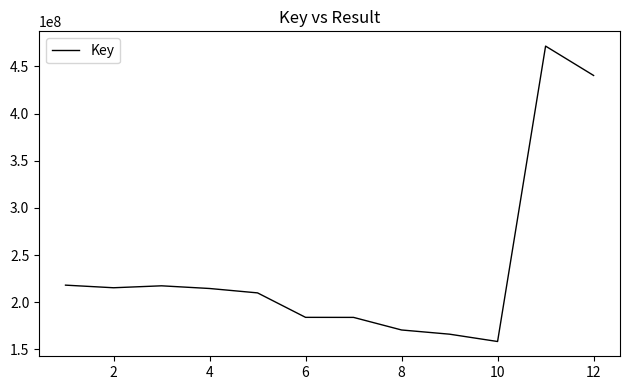

What is the difference between the maximum and minimum values?

313118100